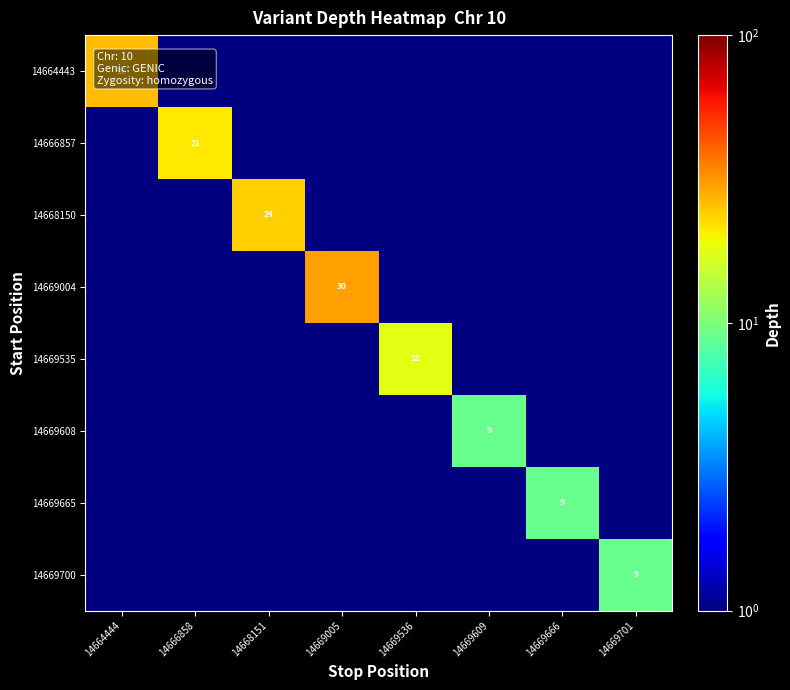

Is it true that 14669700 equals 9 at 14669701?

True